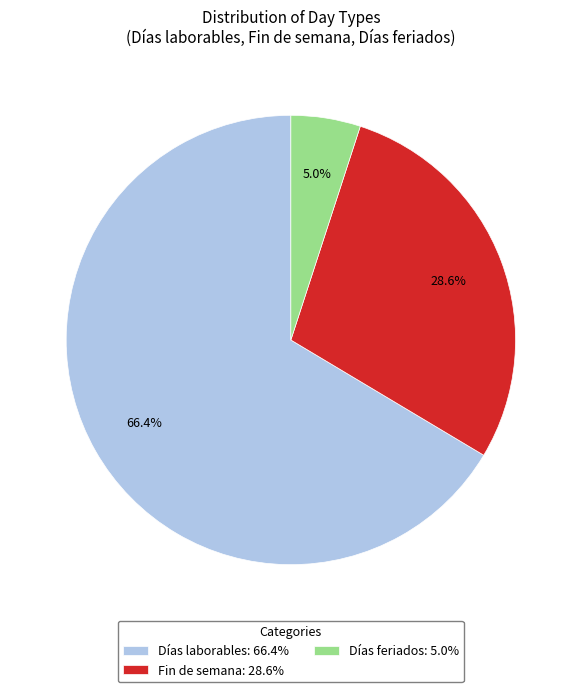

Is it true that Fin de semana is 34% of the pie?

False